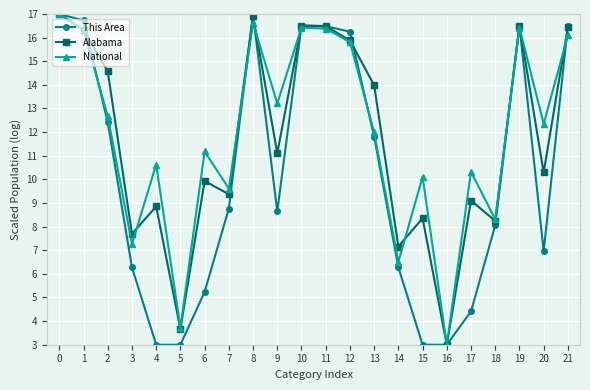

What is the difference between the This Area values at 1 and 0?

0.3